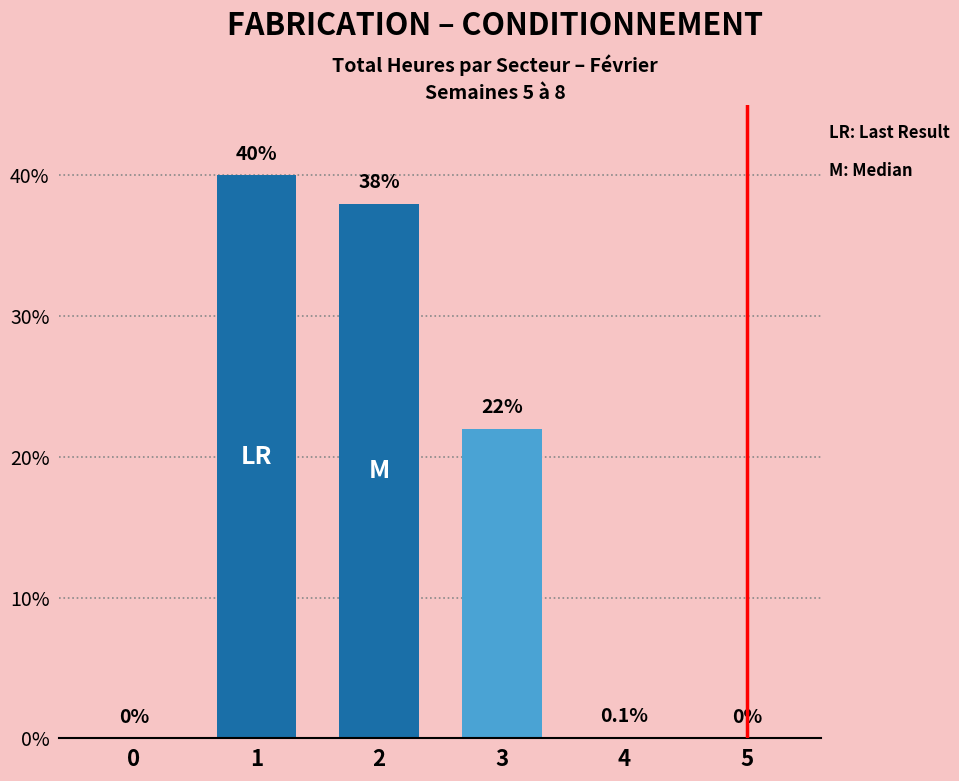

True or false: the data shows 38.0 at 2.

True